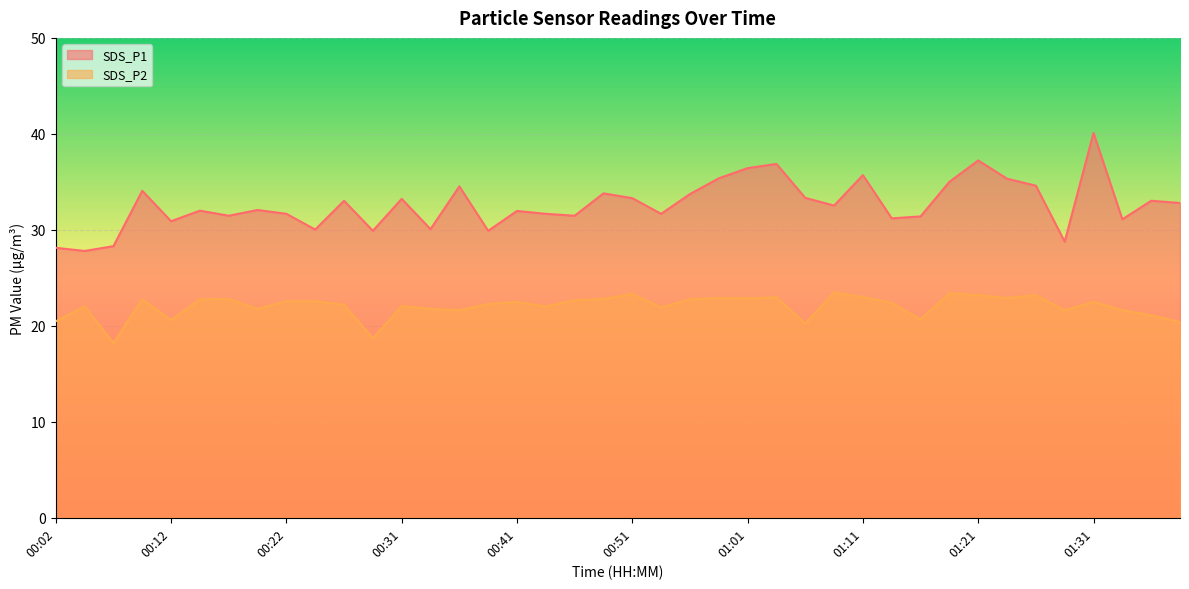

What is the sum of the SDS_P2 values at 01:16 and 00:17?

43.5